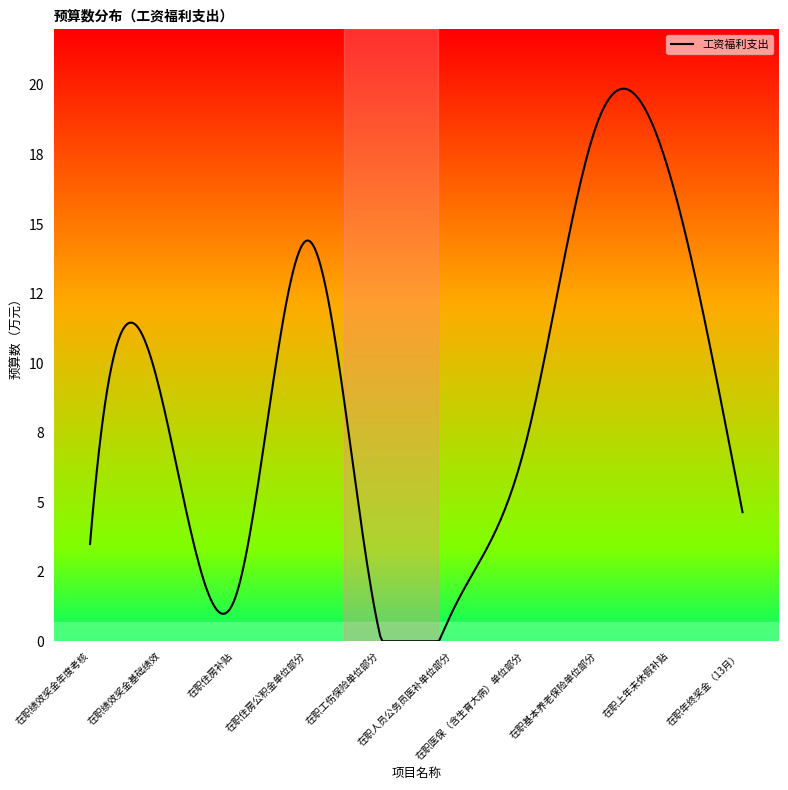

Reading left to right, transcribe all the data shown in this chart.

3.5	8.6	1.5	14.4	0.2	1.1	7.0	18.7	16.8	4.6